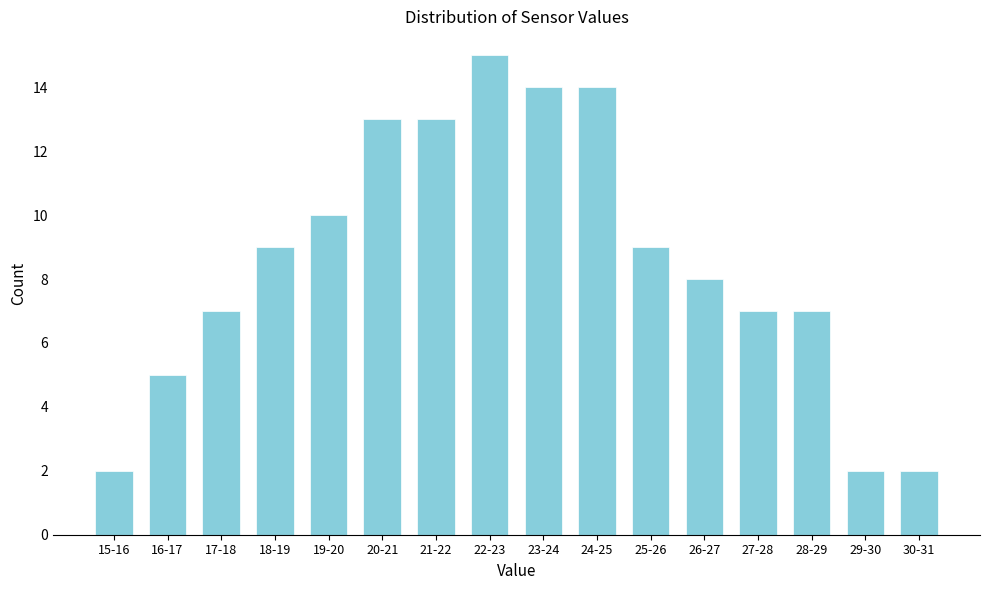

Reading left to right, extract all data points from this chart.

2	5	7	9	10	13	13	15	14	14	9	8	7	7	2	2